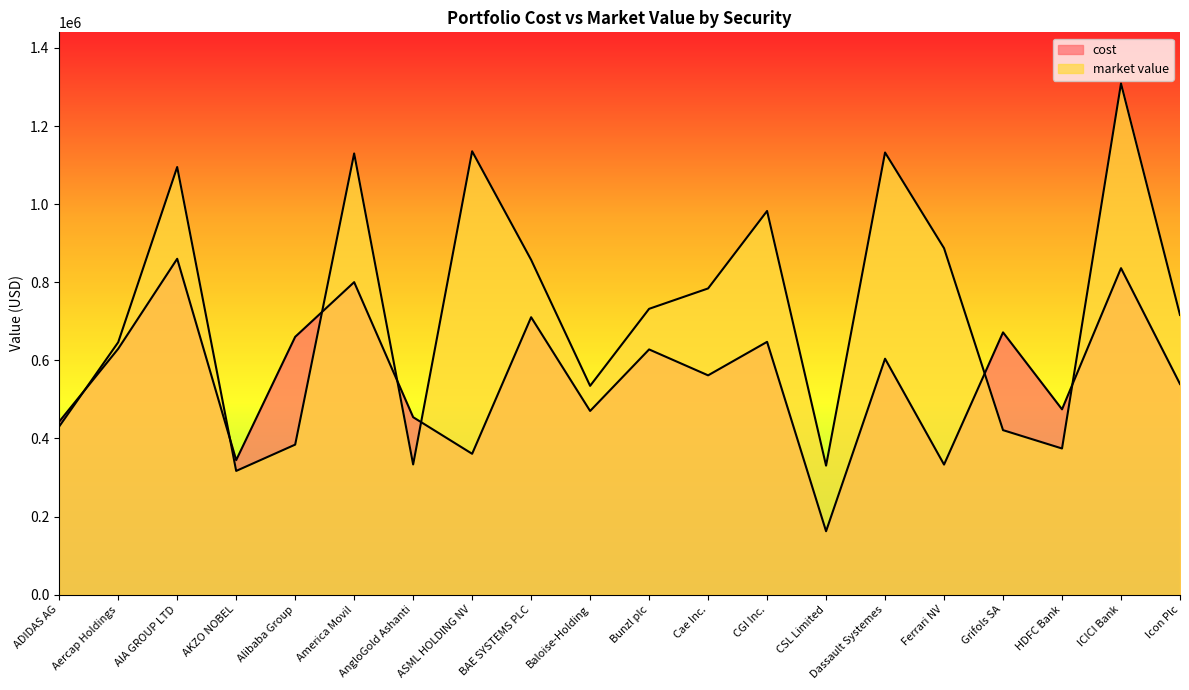

Reading right to left, extract all data points from this chart.

cost: 539311.4	835973.9	474474.0	671551.4	332998.0	604089.1	162339.5	647302.9	561500.5	627886.0	470293.7	710345.8	360617.9	454359.6	800160.9	660072.9	344371.1	860006.6	629572.4	442936.3
market value: 716128.0	1309000.0	374205.0	421176.0	887113.5	1132146.6	330306.3	982445.0	784058.0	731858.8	534610.1	857336.6	1135291.3	333292.0	1129760.9	384104.0	316753.2	1094980.0	646230.2	430611.2